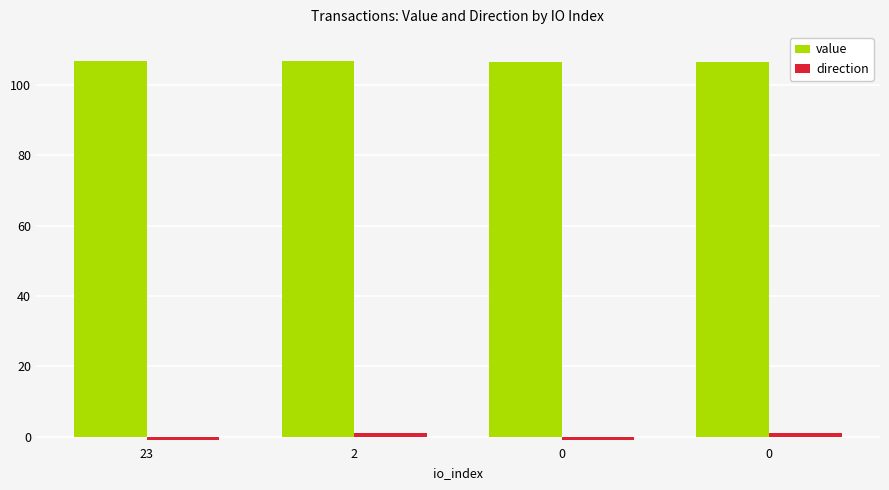

How many bars are there in each group?

2